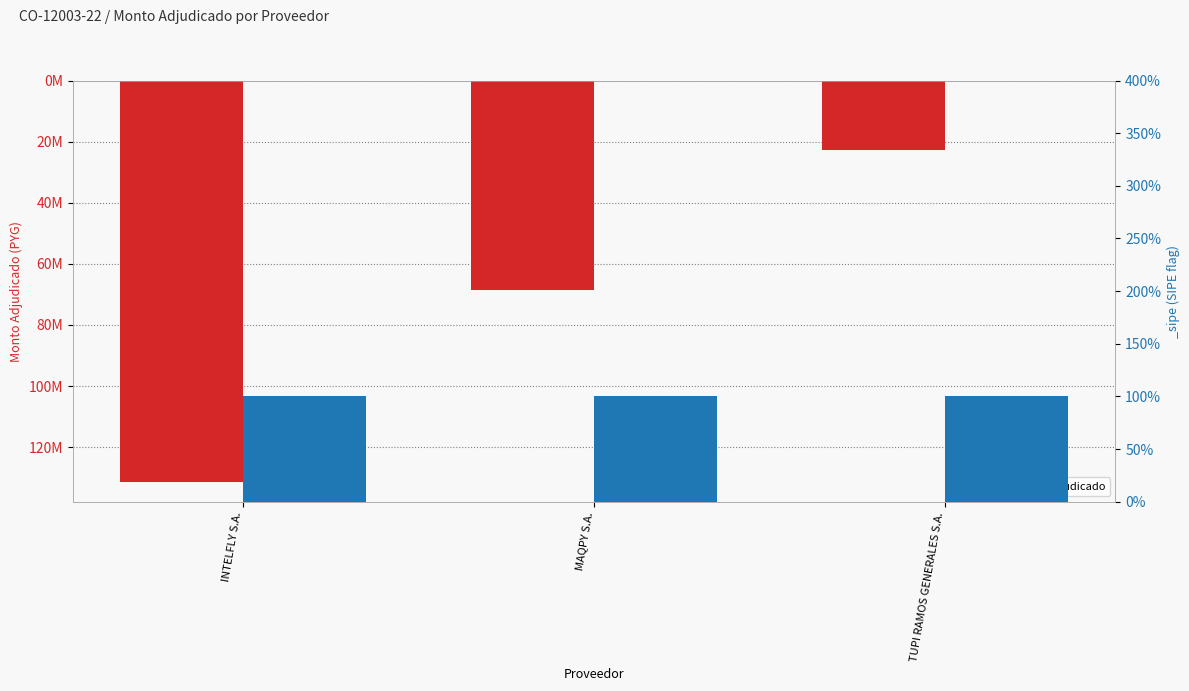

The value at TUPI RAMOS GENERALES S.A. is 35687728. True or false?

False